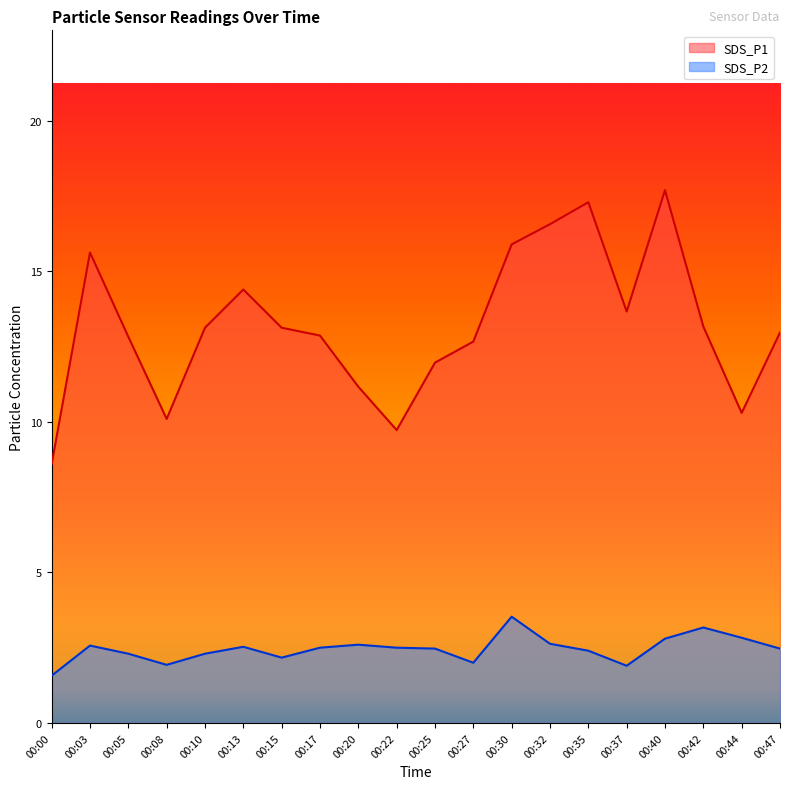

Which series has the largest range (max minus min)?

SDS_P1